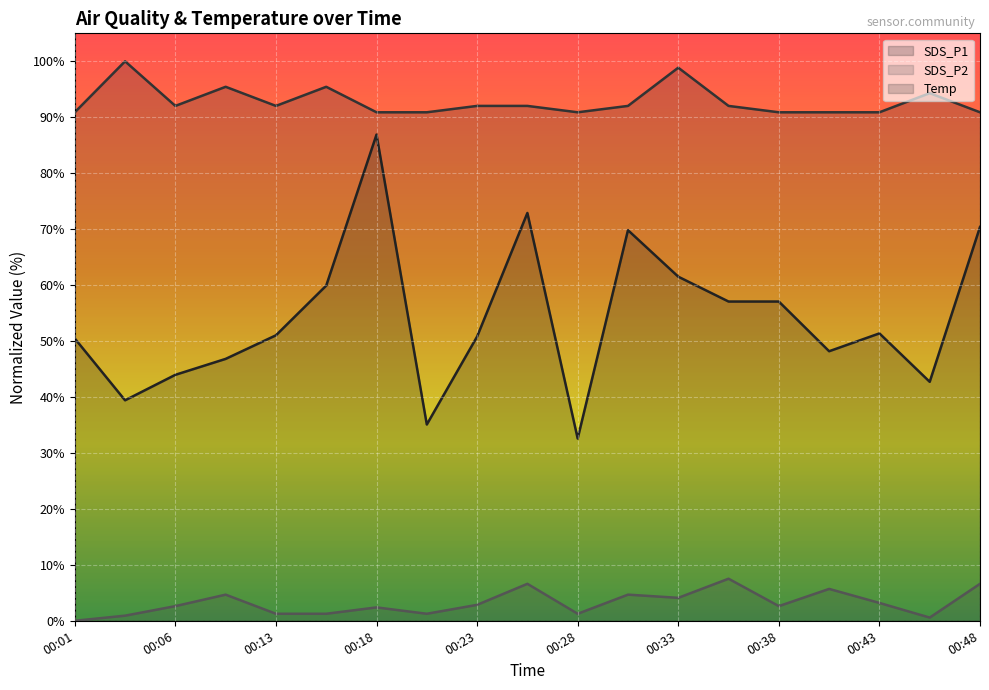

How many interior local peaks does the SDS_P1 series have?

4